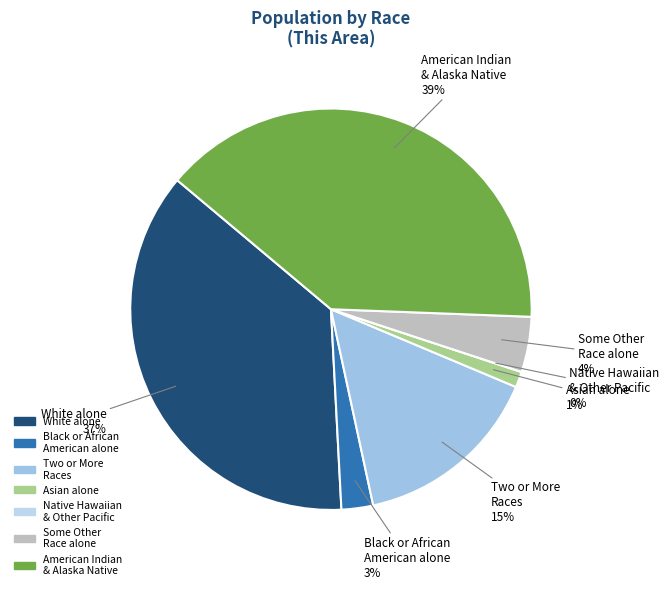

Is there any slice that represents more than half of the pie?

No